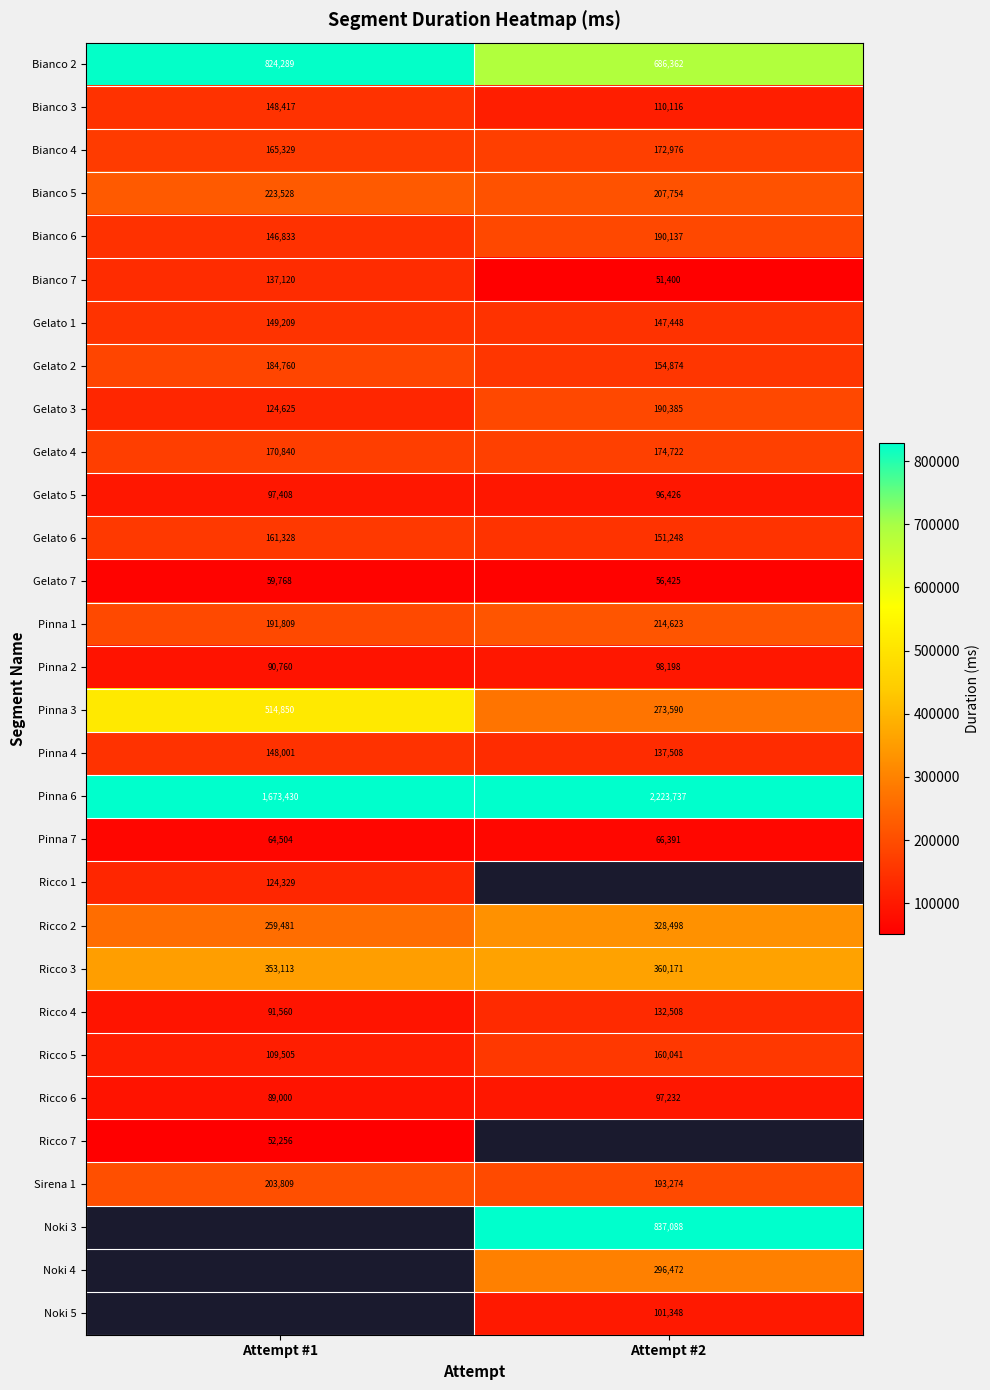

The value of Bianco 5 at Attempt #1 is 86912. True or false?

False